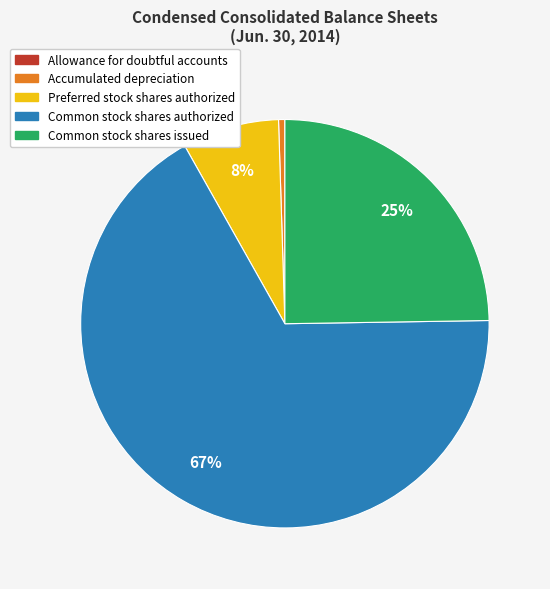

To the nearest percent, what is the combined percentage of Accumulated depreciation and Preferred stock shares authorized?

8%